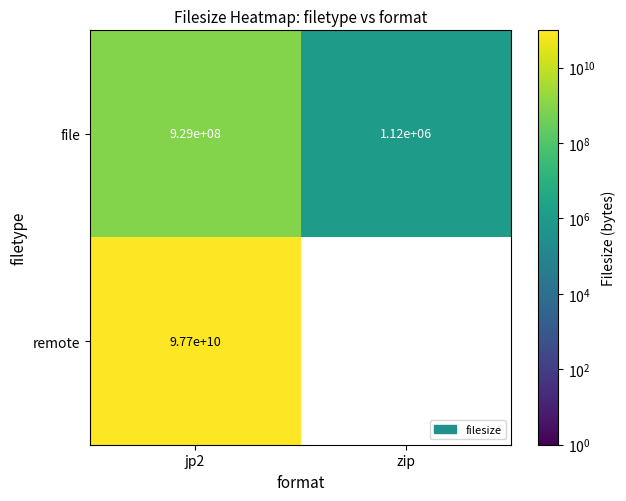

Which series changed the most between jp2 and zip?

remote